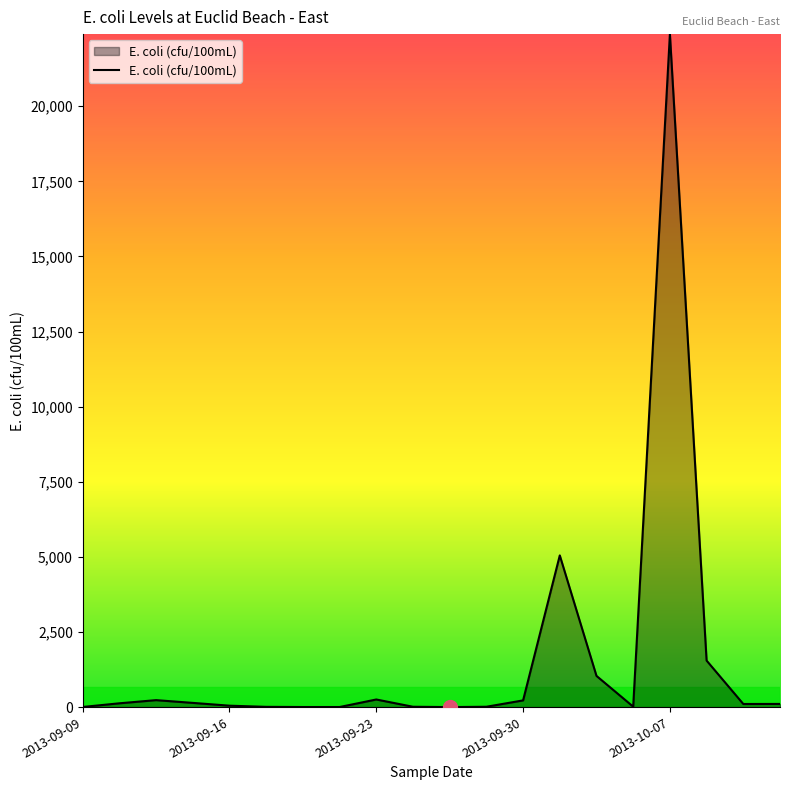

What is the greatest value displayed?

22400.0